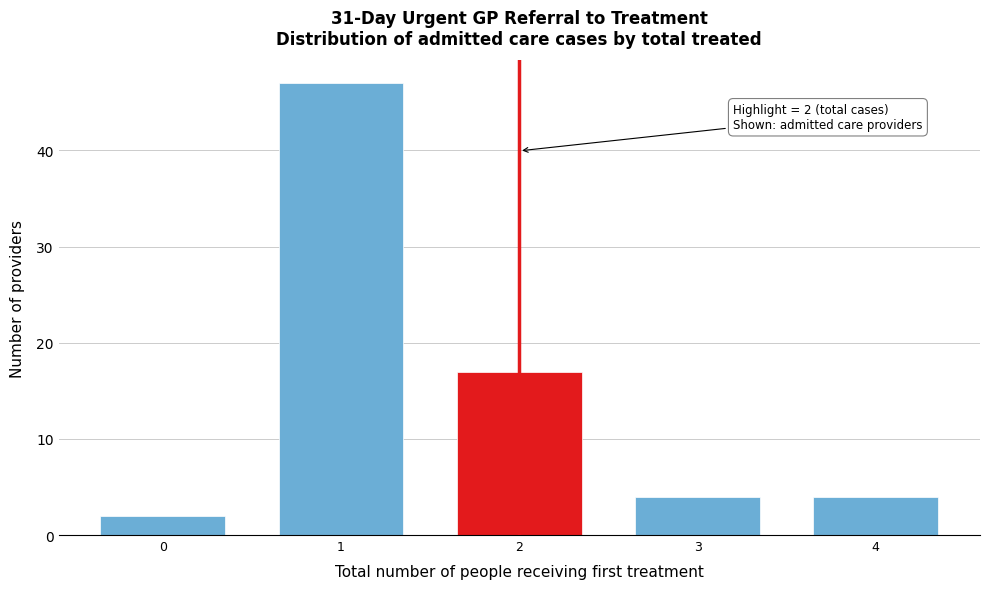

Reading right to left, transcribe all the data shown in this chart.

4=4	3=4	2=17	1=47	0=2